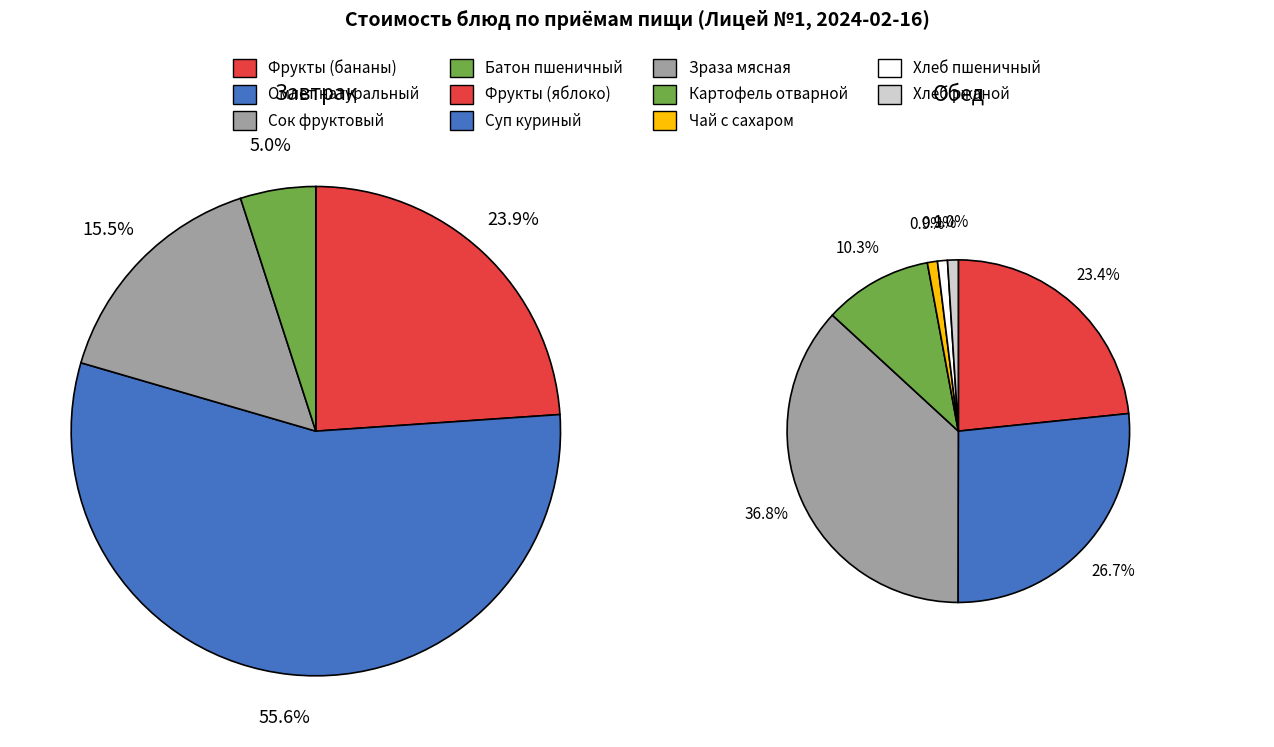

Which slice is the smallest?

Чай с сахаром